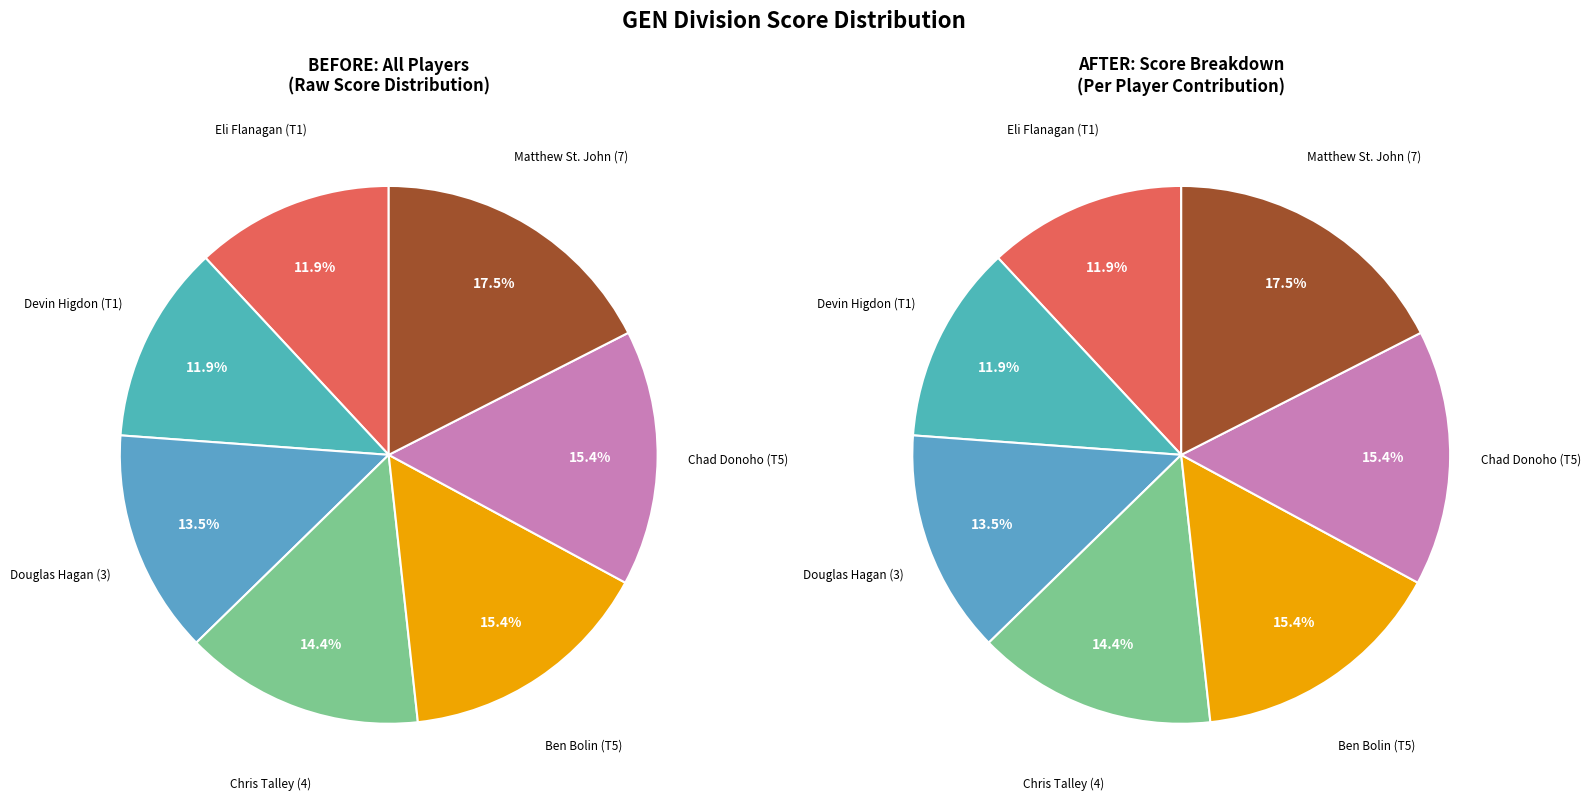

Between Chad Donoho (T5) and Eli Flanagan (T1), which is larger?

Chad Donoho (T5)